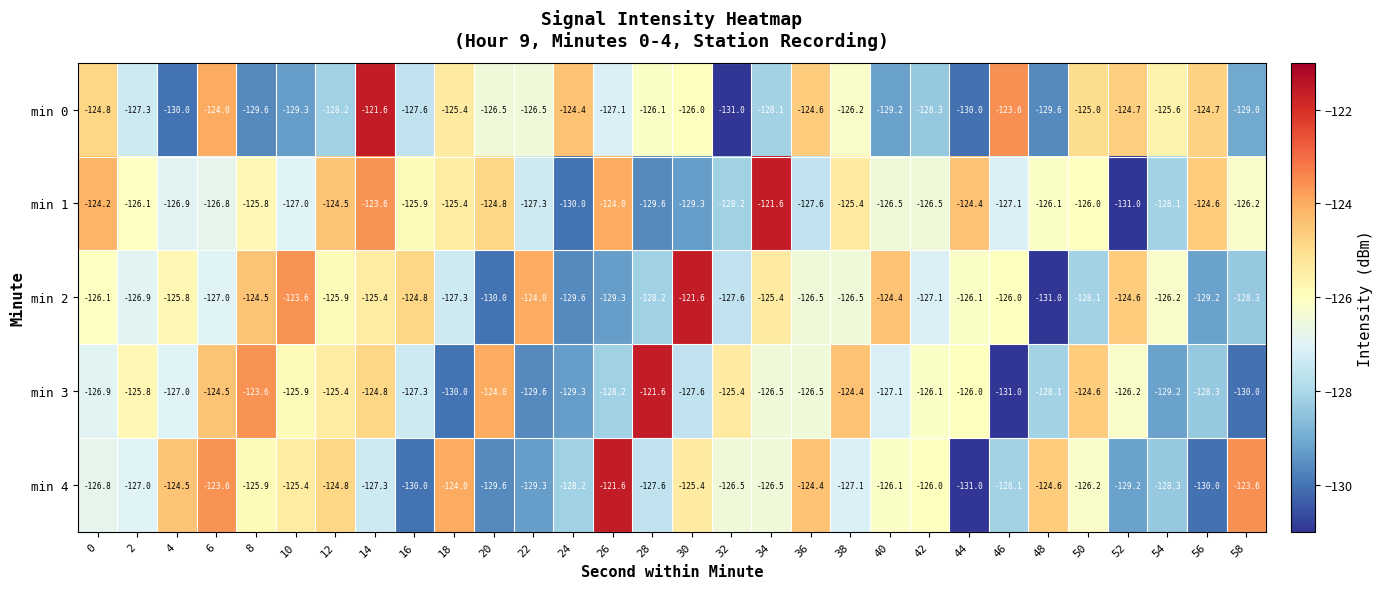

Between 46 and 50, which series saw the biggest shift?

min 3